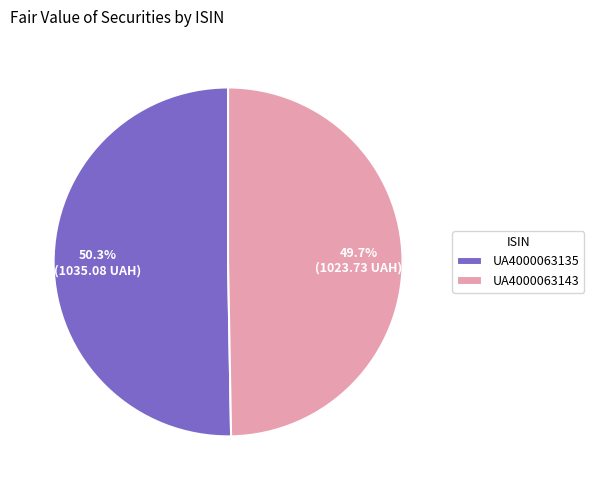

How much of the chart is everything except UA4000063143?

50.3%